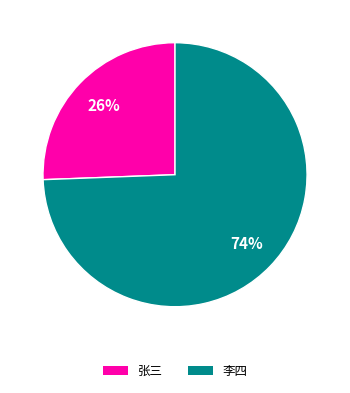

True or false: 张三 accounts for 26% of the total.

True